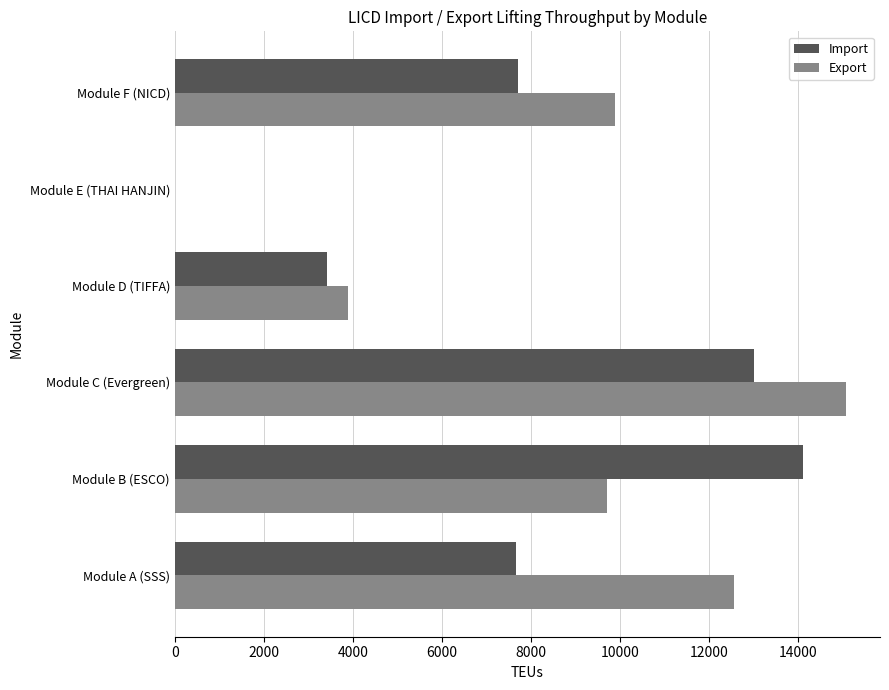

What is the sum of the Import values at Module D (TIFFA) and Module F (NICD)?

11128